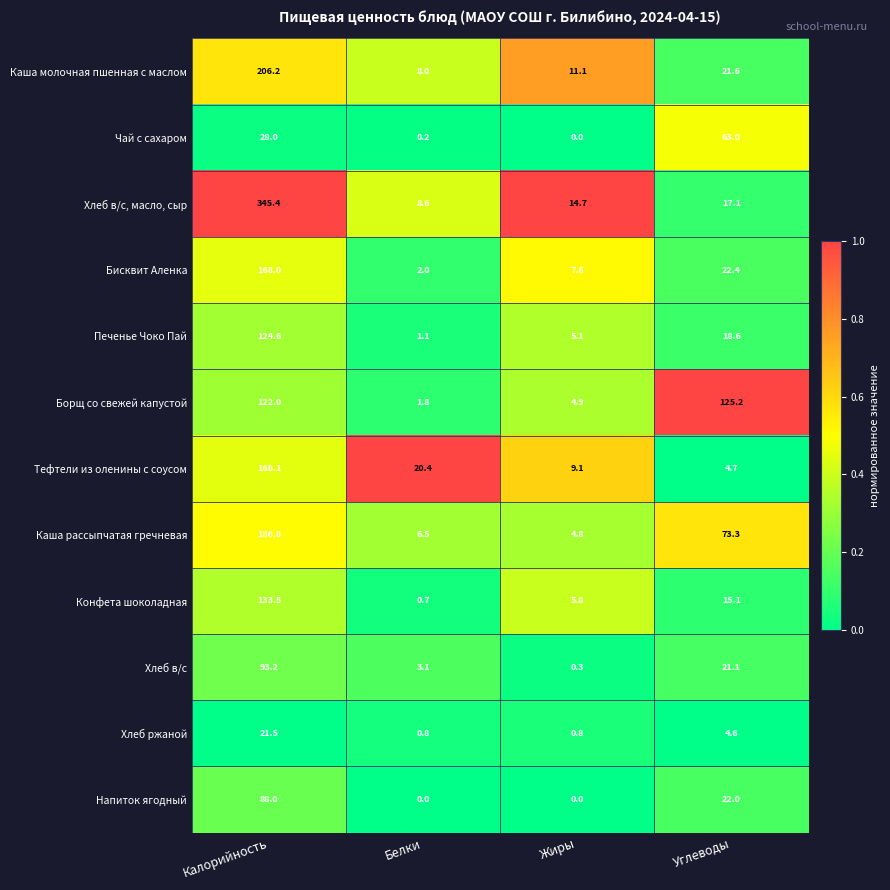

List the series in order of their peak value, lowest first.

Хлеб ржаной, Чай с сахаром, Напиток ягодный, Хлеб в/с, Печенье Чоко Пай, Борщ со свежей капустой, Конфета шоколадная, Тефтели из оленины с соусом, Бисквит Аленка, Каша рассыпчатая гречневая, Каша молочная пшенная с маслом, Хлеб в/с, масло, сыр